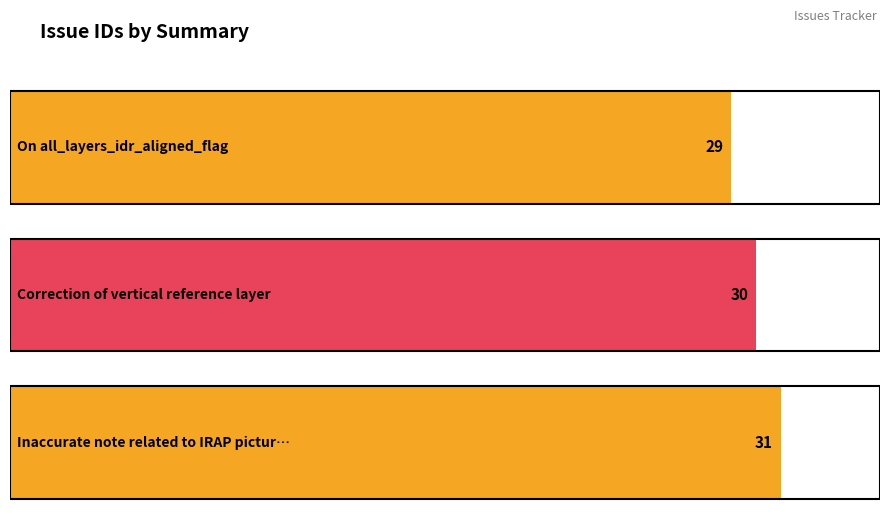

How many series are shown in this chart?

1